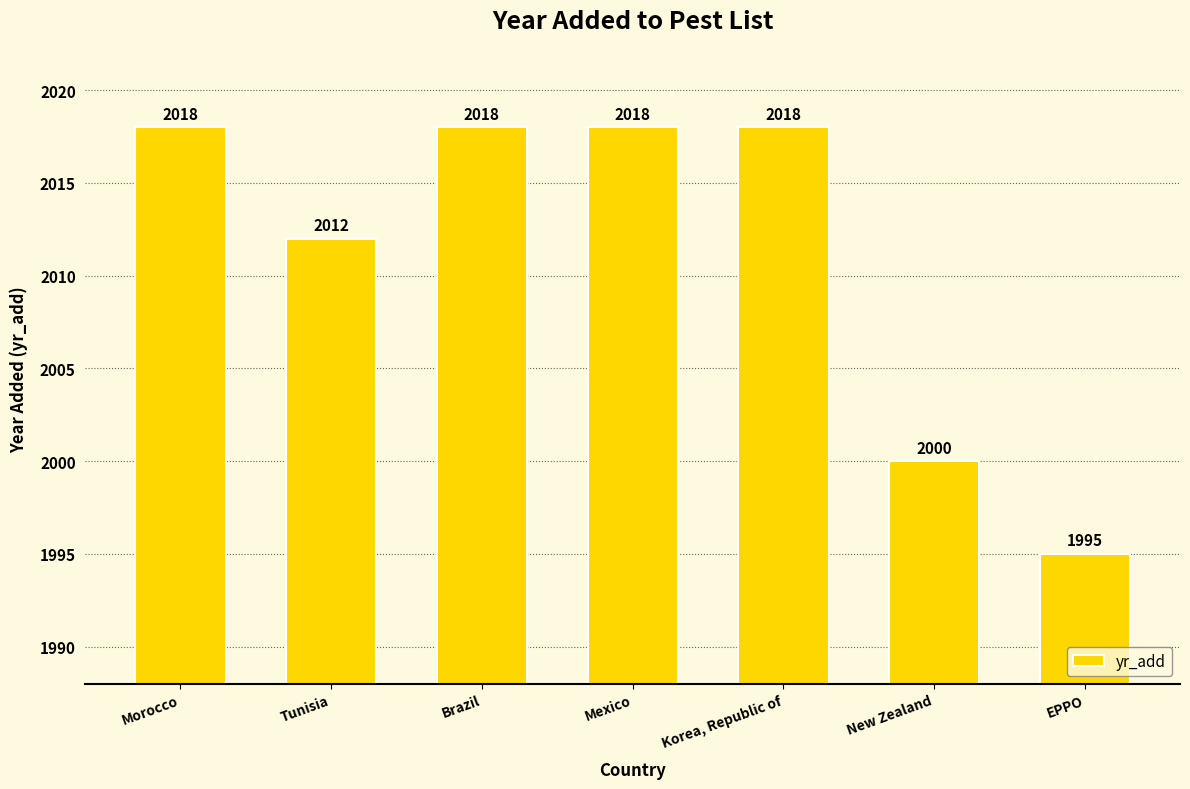

Reading right to left, list all the values displayed in this chart.

1995	2000	2018	2018	2018	2012	2018